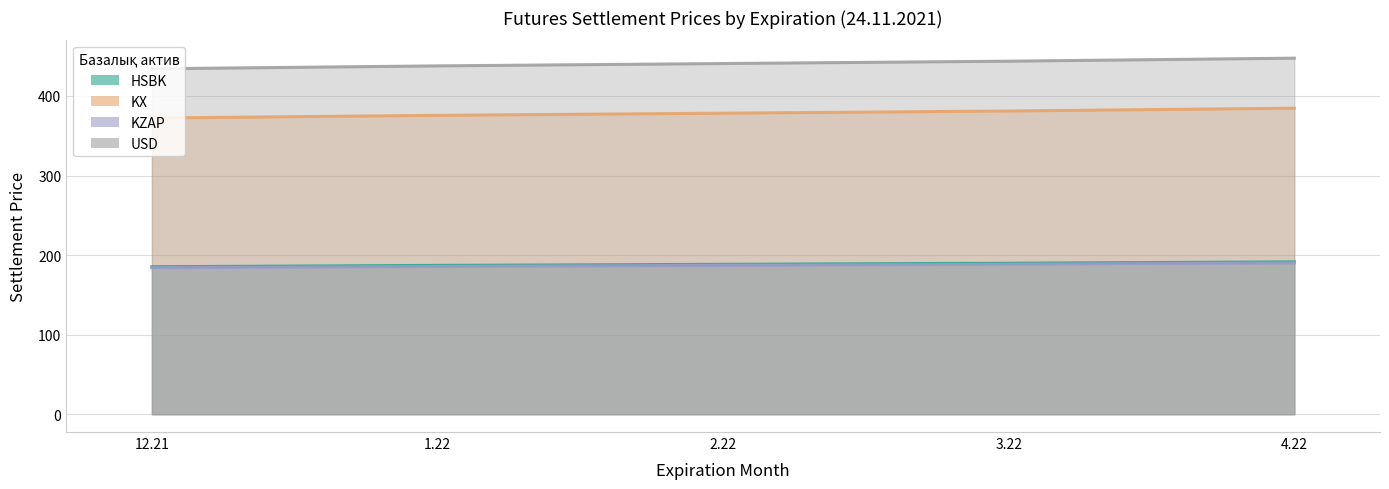

What is the difference between the highest and lowest values at 3.22?

255.3